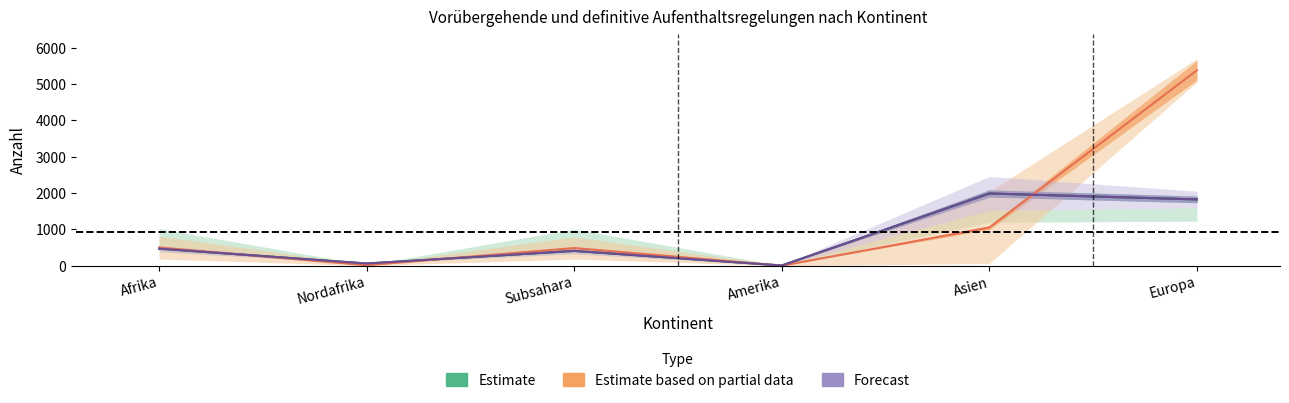

Between Subsahara and Afrika, which is larger?

Afrika